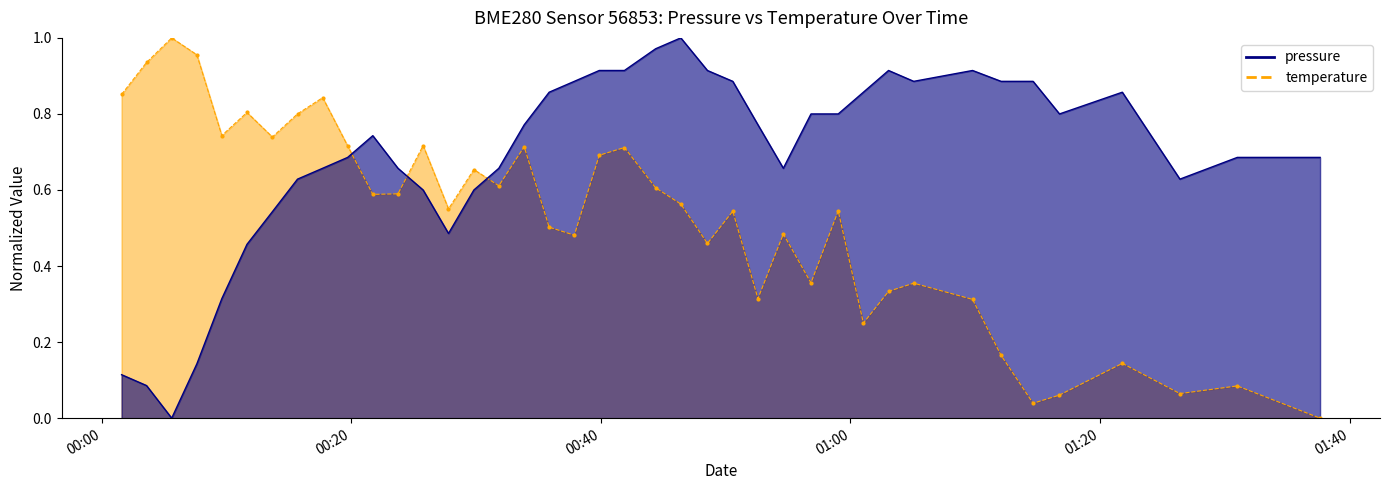

List the series in order of their overall mean, lowest first.

pressure, temperature